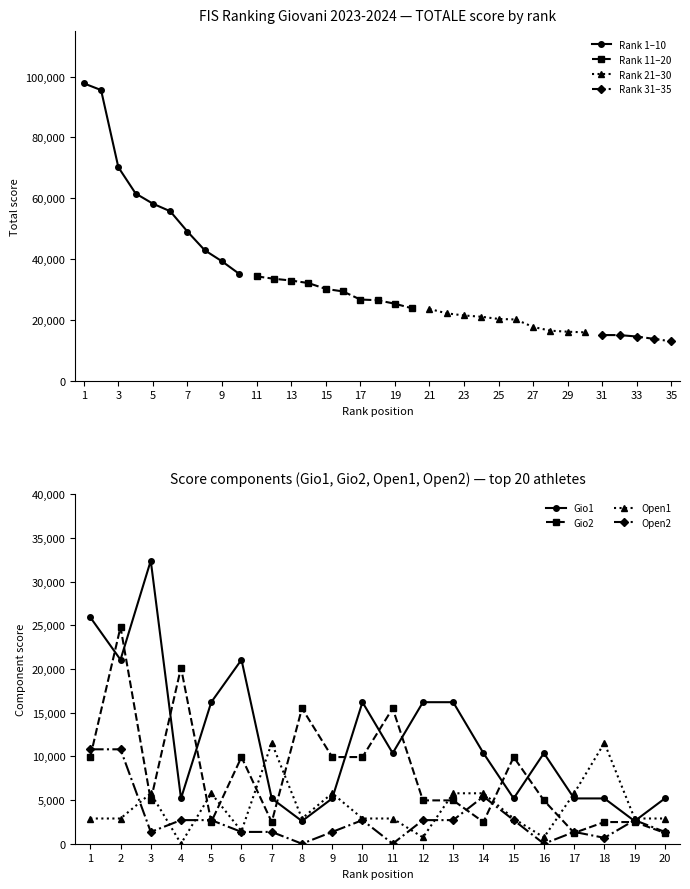

List the labels in order of Rank 11-15 TOTALE value, smallest first.

5, 4, 3, 2, 1